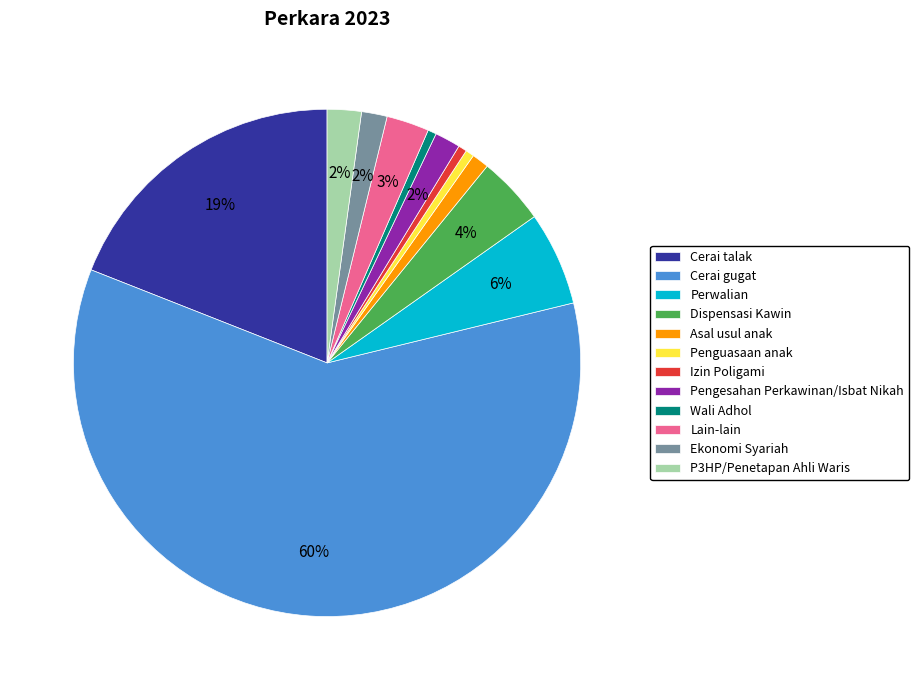

Is it true that Dispensasi Kawin is 4% of the pie?

True